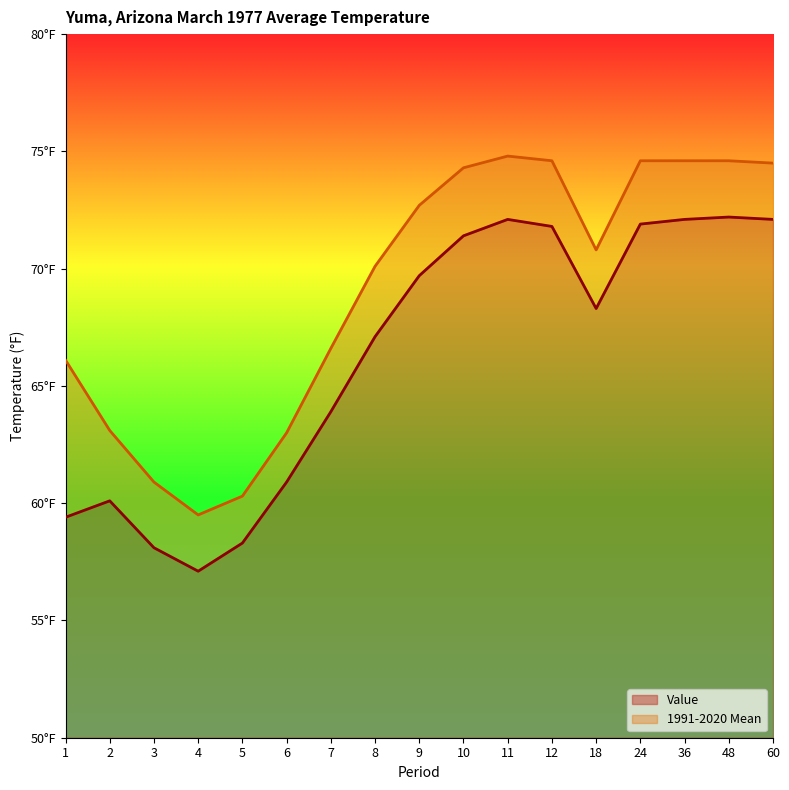

How many lines are shown in the chart?

2